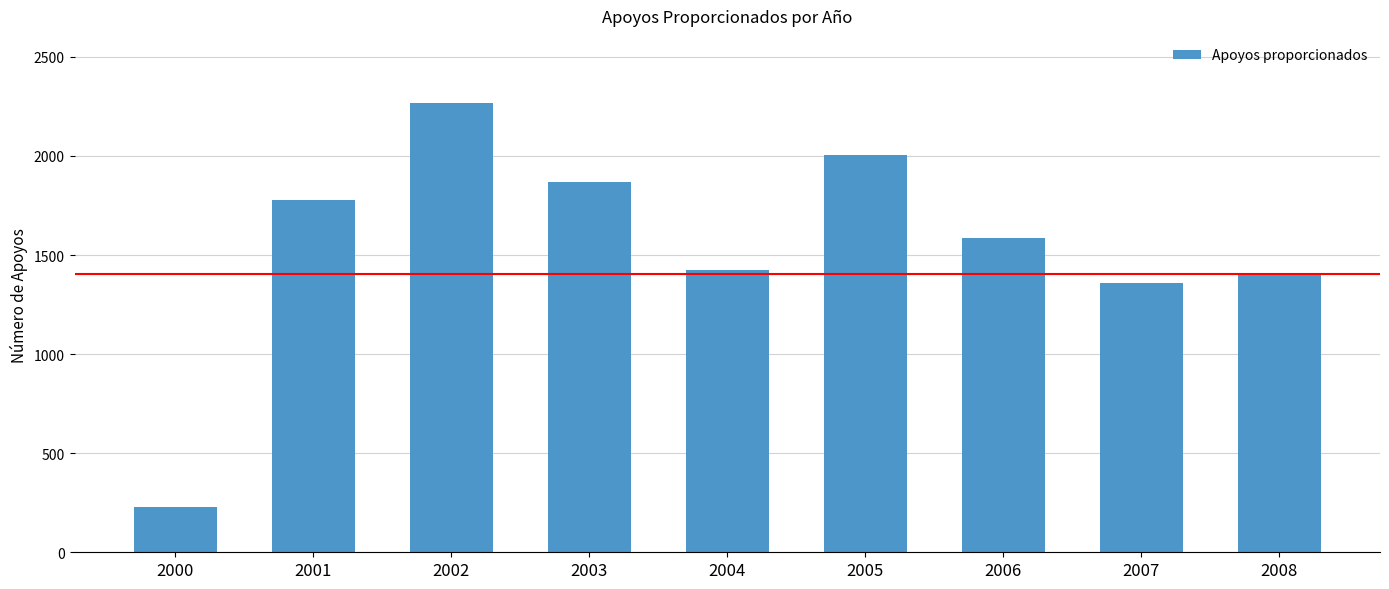

Rank the categories by value from lowest to highest.

2000, 2007, 2008, 2004, 2006, 2001, 2003, 2005, 2002